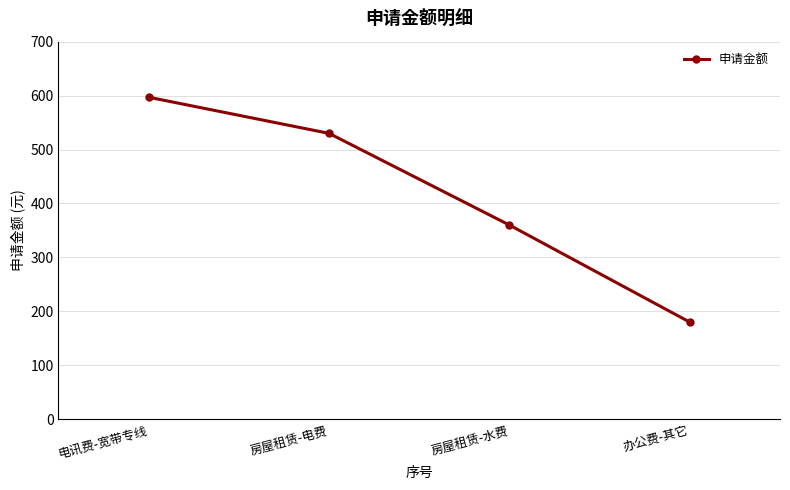

Where does the data first go above 530?

电讯费-宽带专线